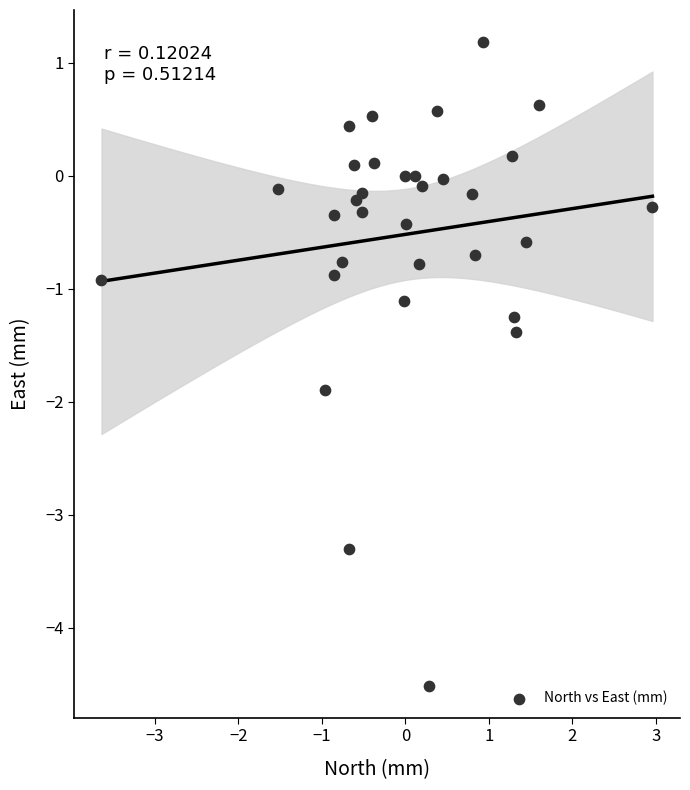

What is the range of X values (max minus min)?

6.6